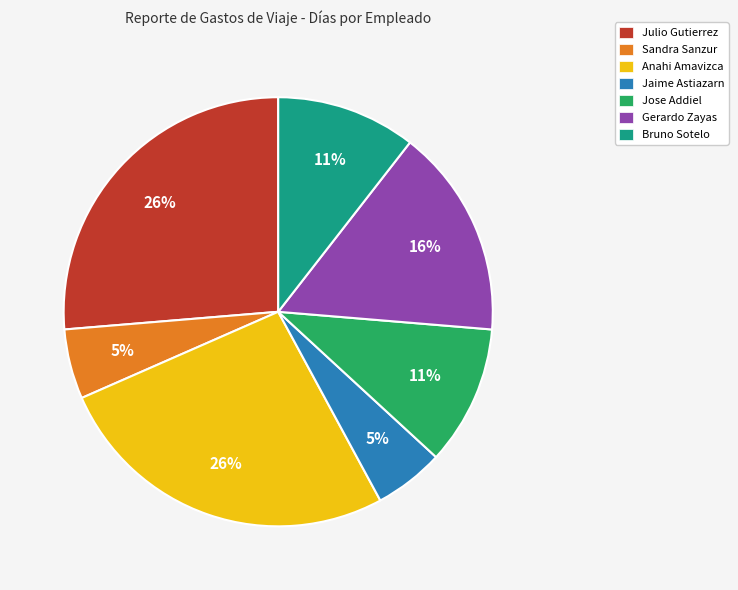

Combined, do Bruno Sotelo and Jaime Astiazarn account for over 50%?

No